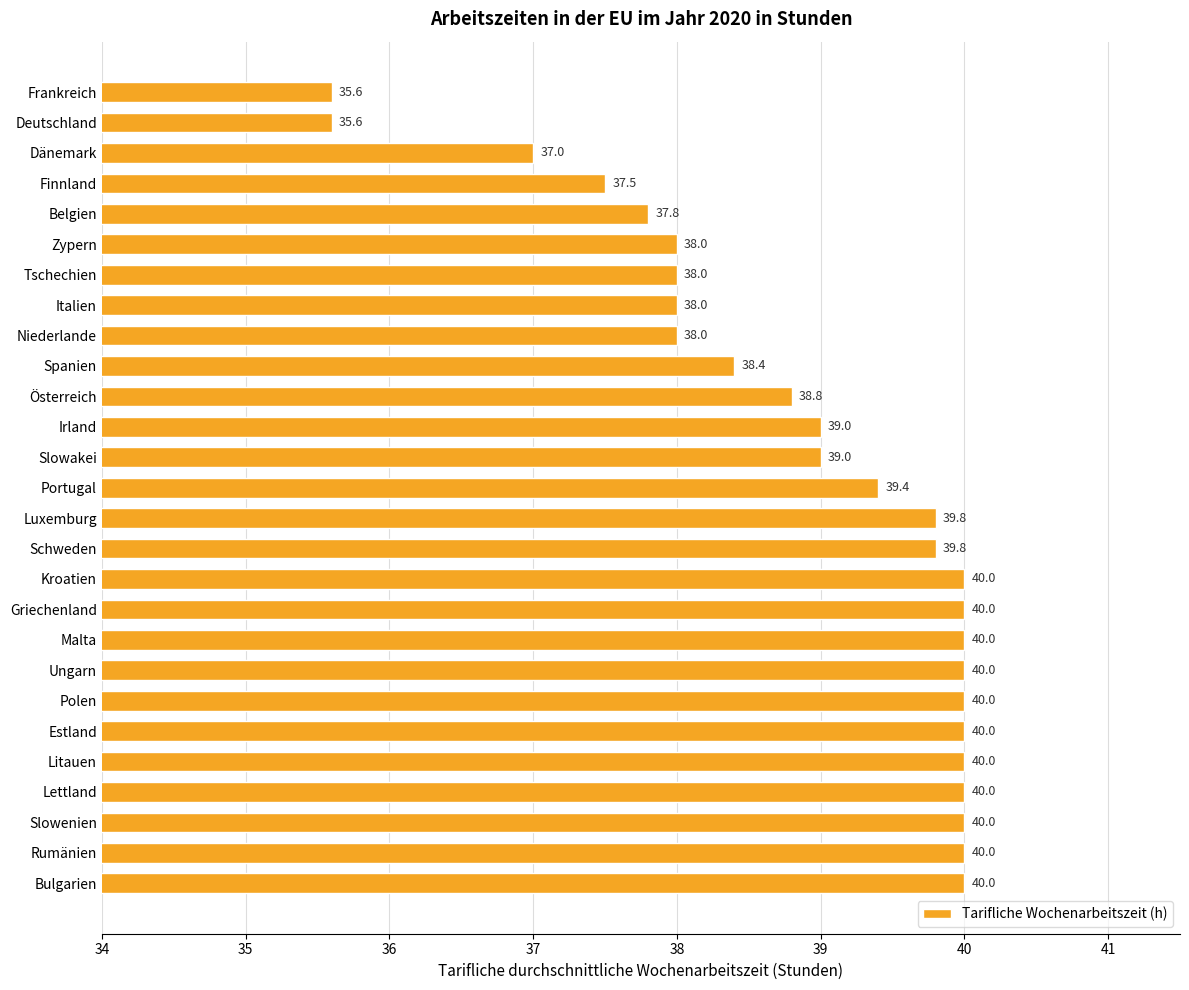

The value at Spanien is 38.4. True or false?

True